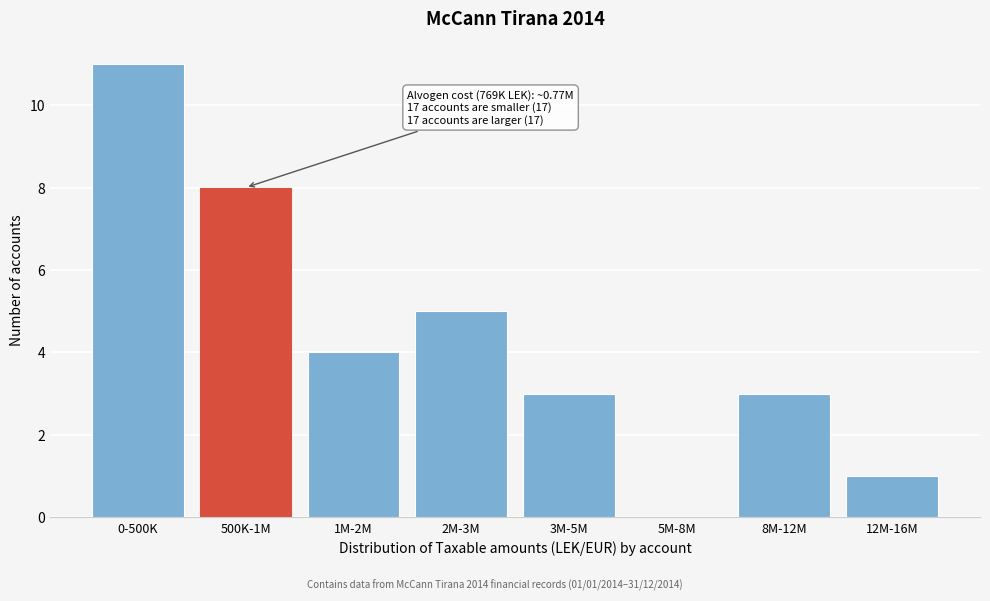

Reading right to left, what are all the values shown in this chart?

12M-16M=1	8M-12M=3	5M-8M=0	3M-5M=3	2M-3M=5	1M-2M=4	500K-1M=8	0-500K=11